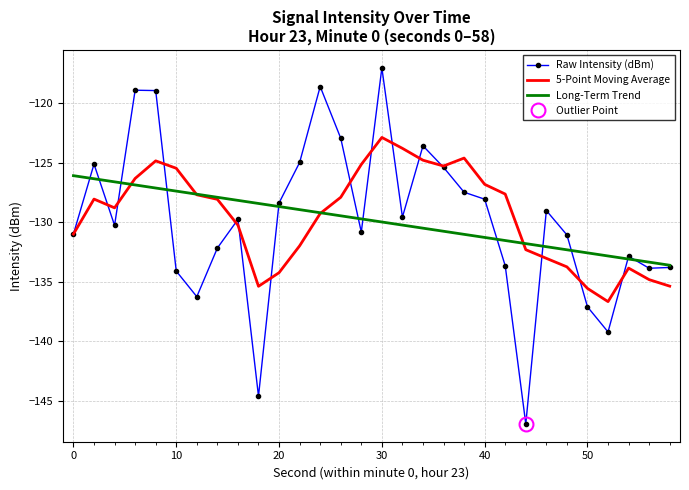

Which series has the largest range (max minus min)?

Raw Intensity (dBm)